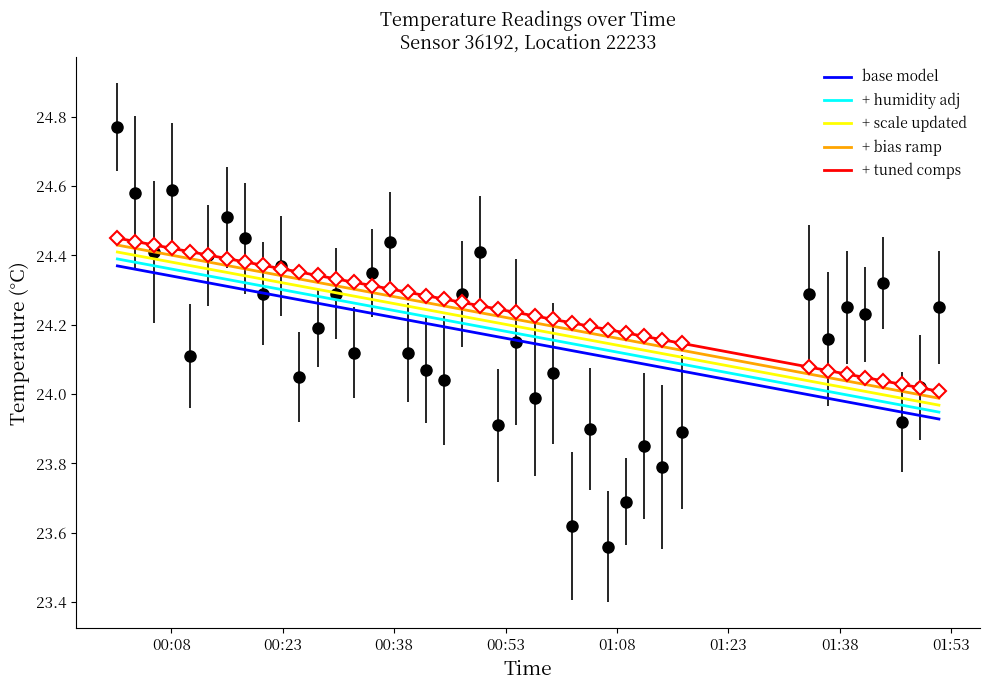

What is the lowest value of the + humidity adj series?

23.9